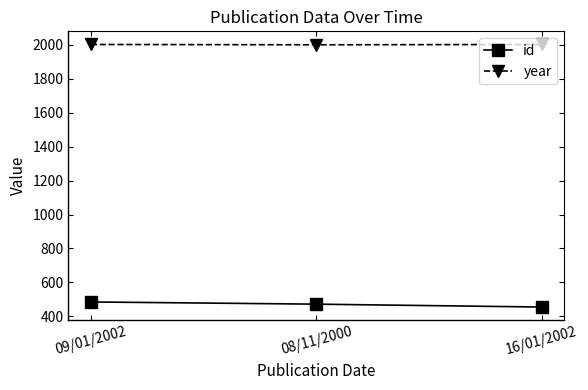

Is the value of year at 09/01/2002 greater than the value of id at 16/01/2002?

Yes